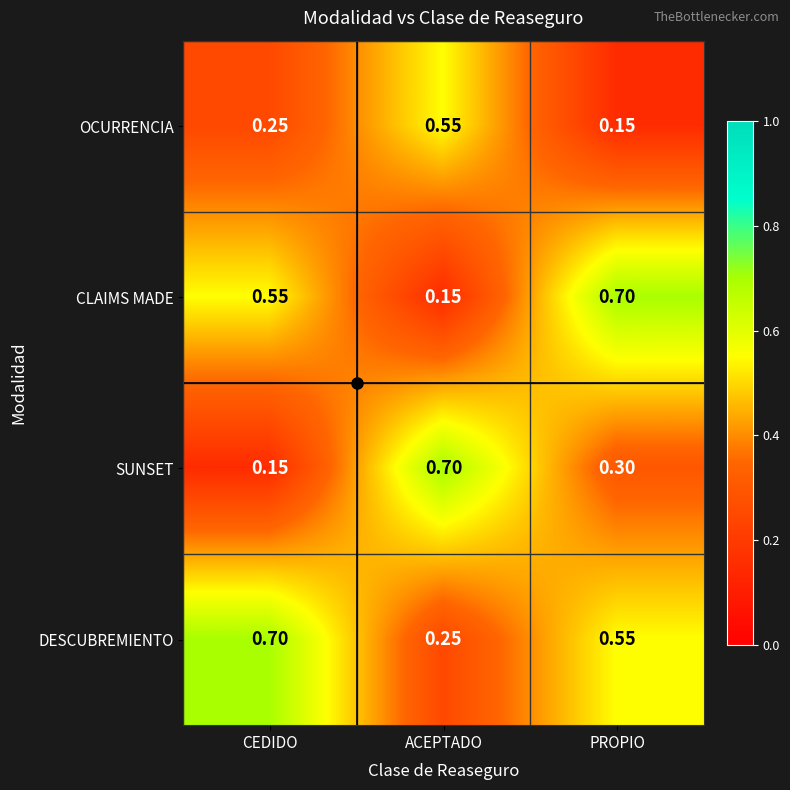

Rank the series at ACEPTADO from highest to lowest value.

SUNSET, OCURRENCIA, DESCUBREMIENTO, CLAIMS MADE